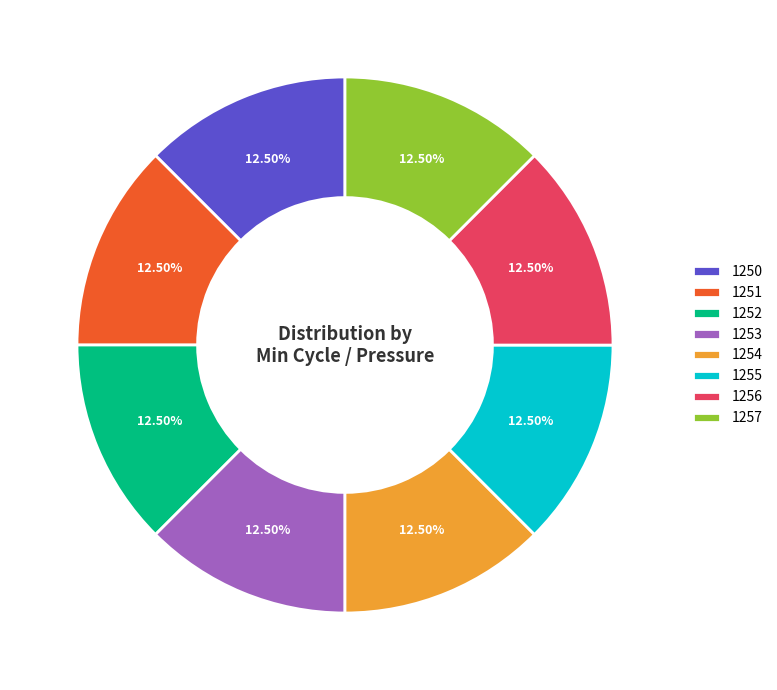

How many segments does this pie chart have?

8